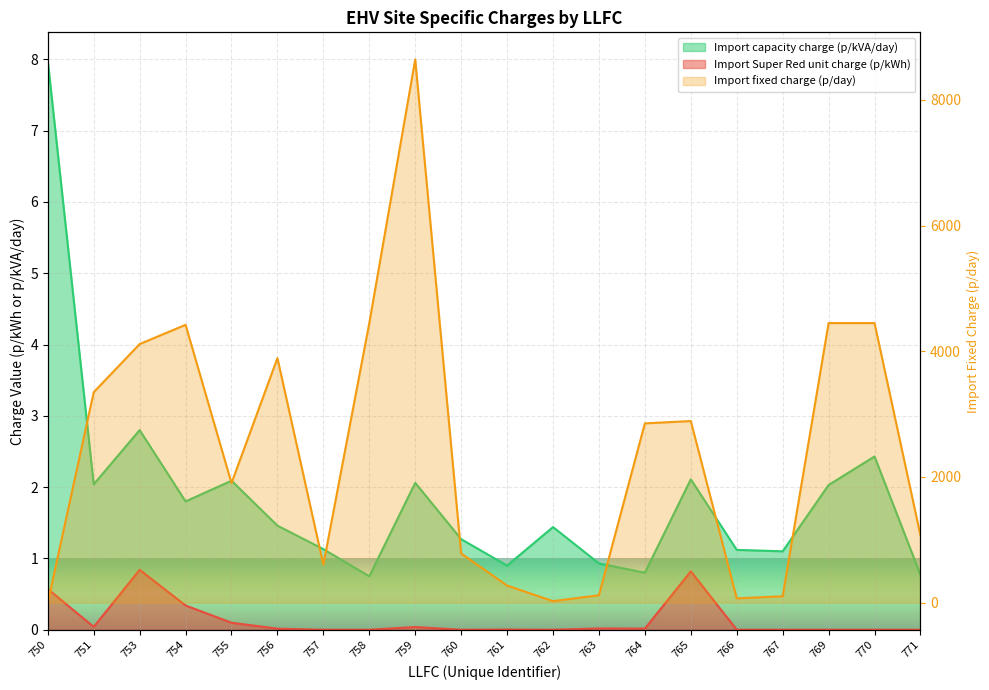

Count the number of data series in this chart.

3